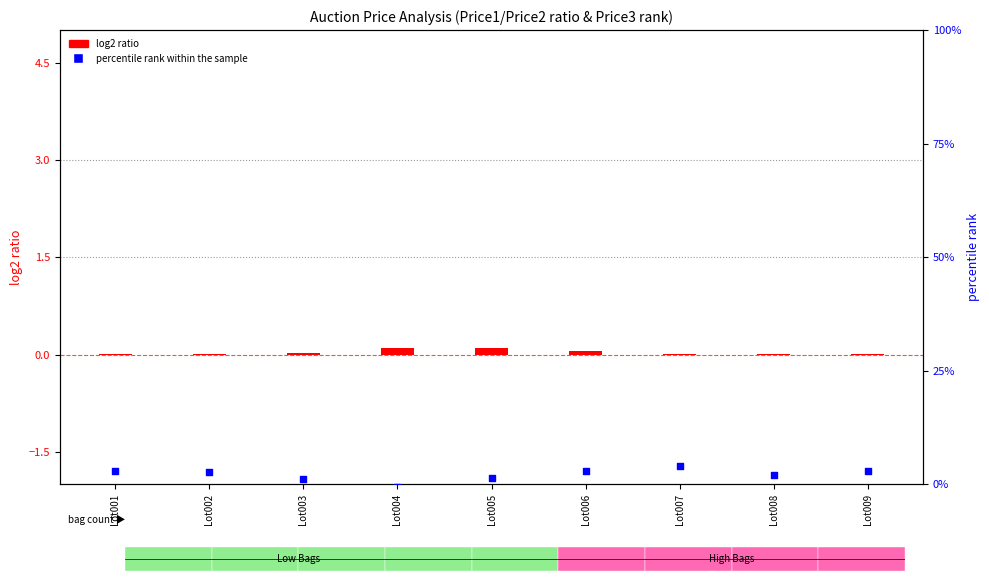

Which series reaches the minimum Y coordinate?

percentile rank within the sample